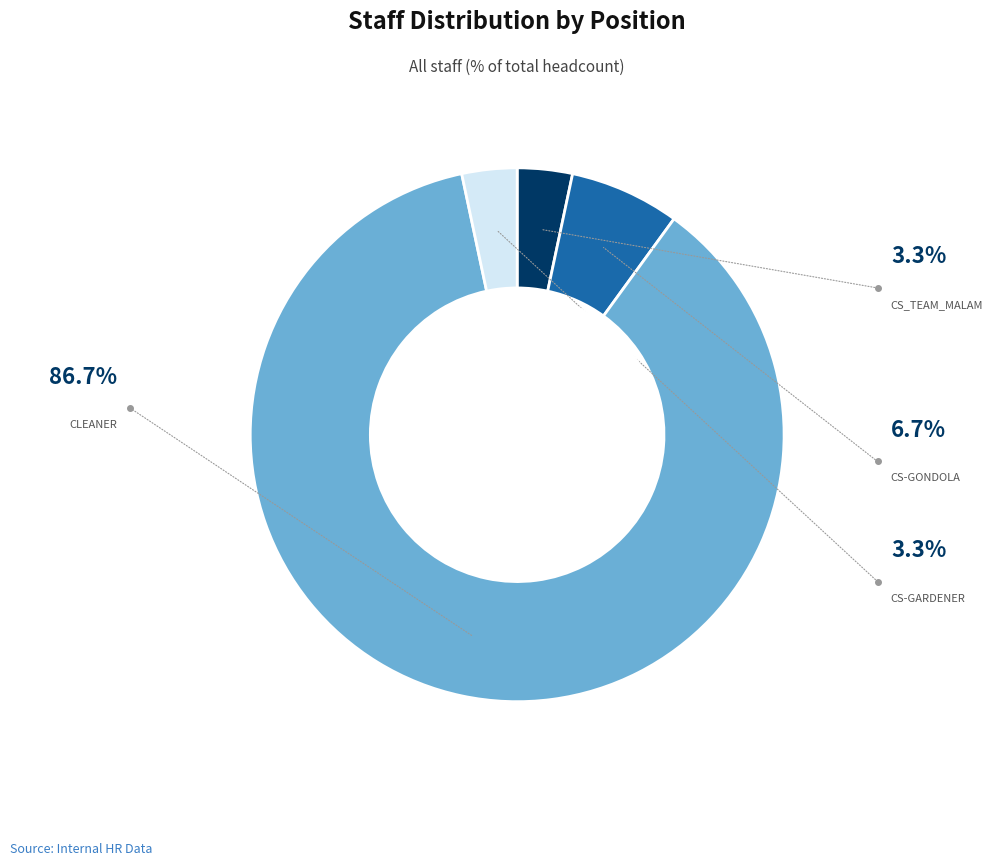

Is it true that CLEANER is 87% of the pie?

True